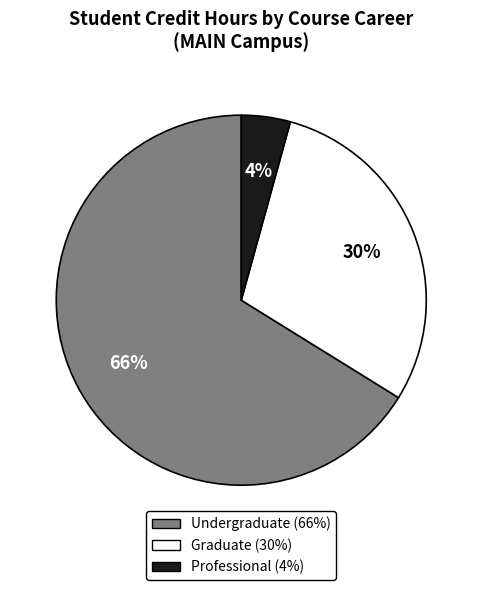

Combined, do Undergraduate and Graduate account for over 50%?

Yes